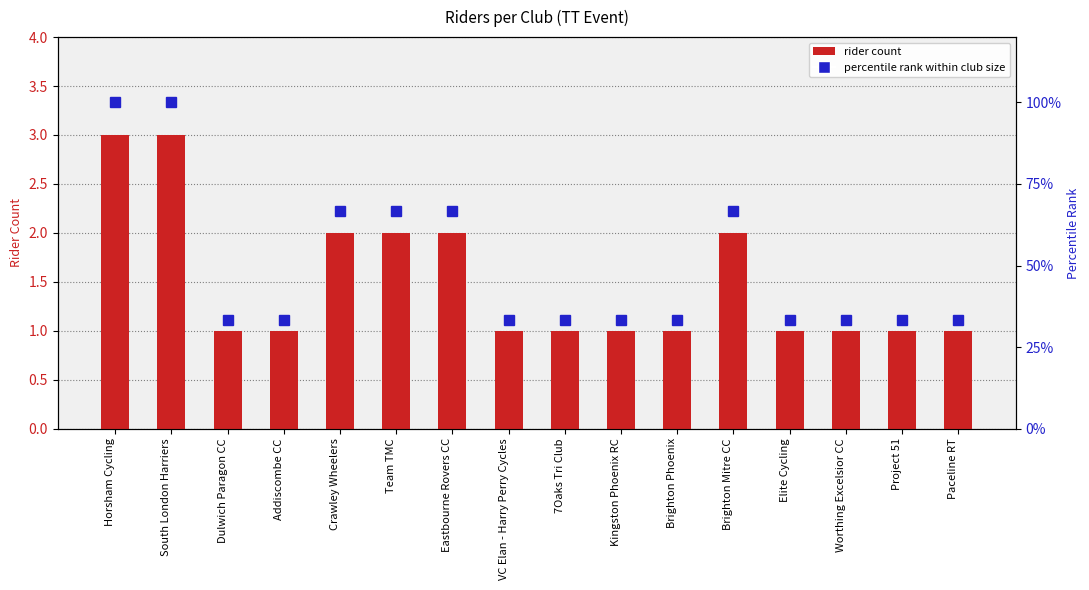

Is it true that rider count equals 0.2 at Addiscombe CC?

False